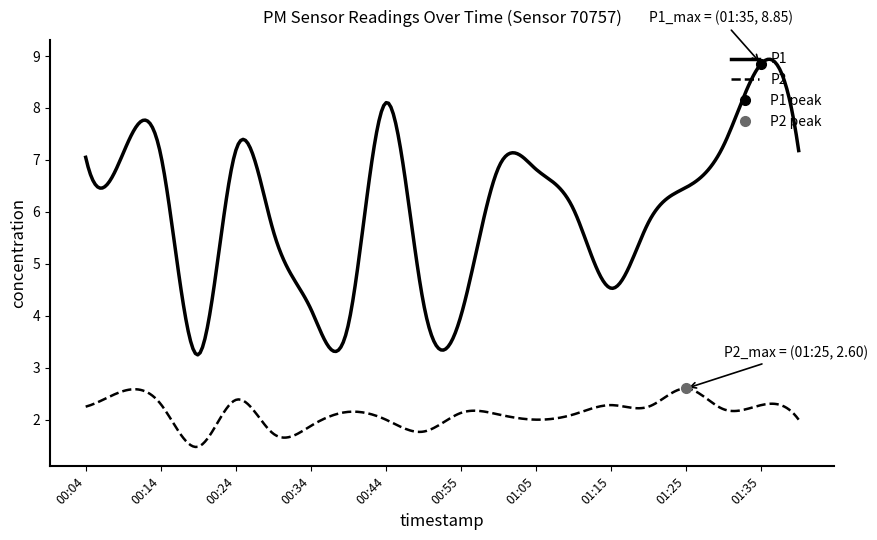

What is the difference between the maximum and second lowest values in the P1 series?

5.7